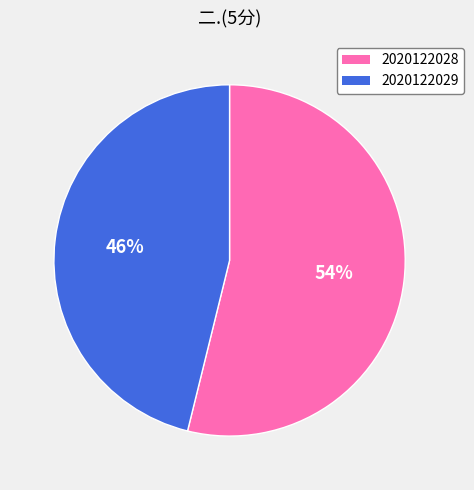

The 2020122029 slice represents 46% of the pie. True or false?

True